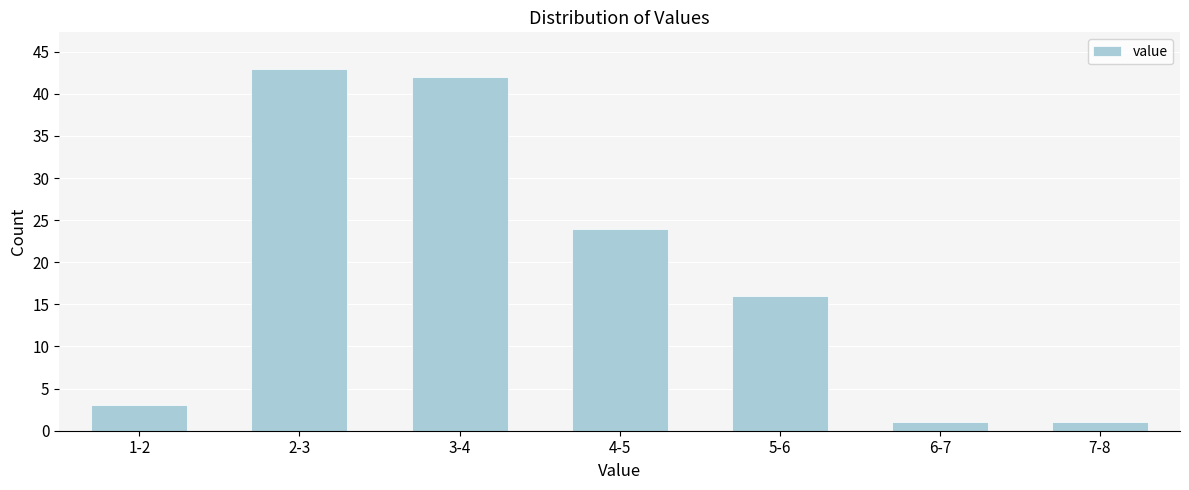

Reading left to right, list all the values displayed in this chart.

1-2=3	2-3=43	3-4=42	4-5=24	5-6=16	6-7=1	7-8=1